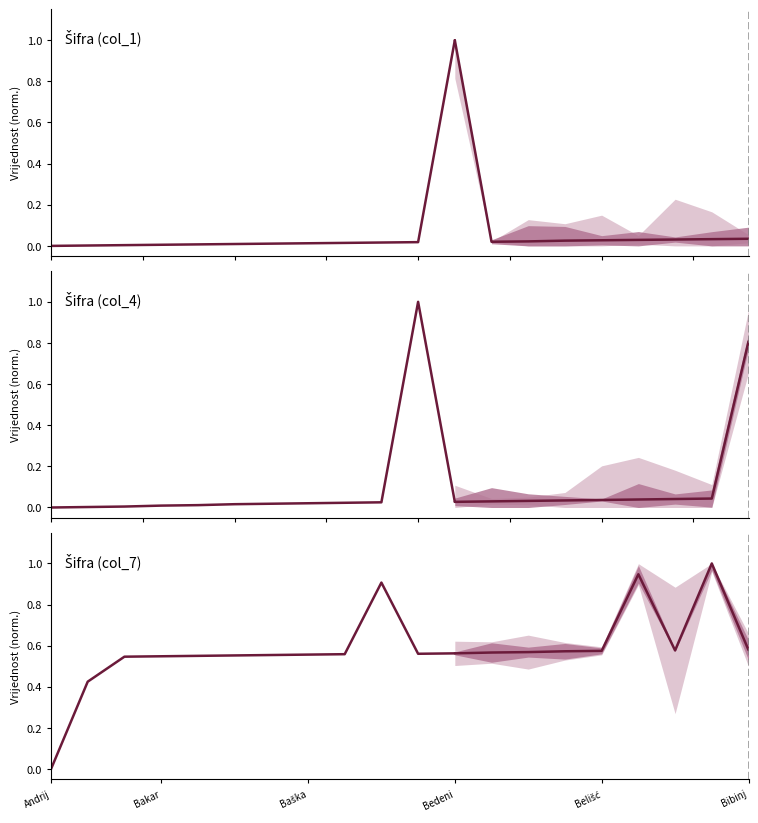

Rank the series by their maximum value, from lowest to highest.

Šifra (col_7), Šifra (col_4), Šifra (col_1)